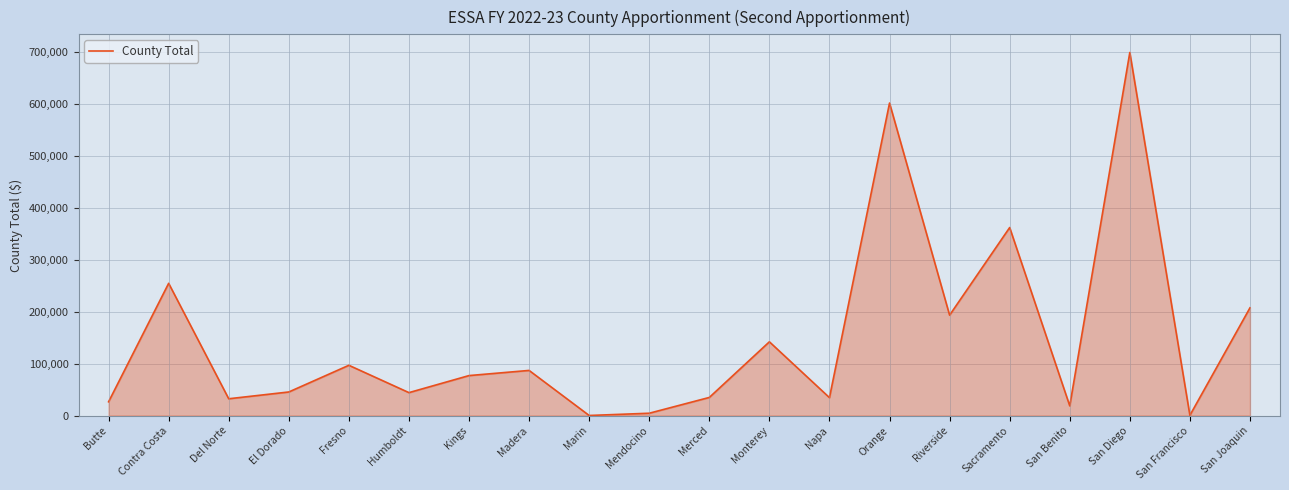

Where is the data nearest to the value 349748?

Sacramento